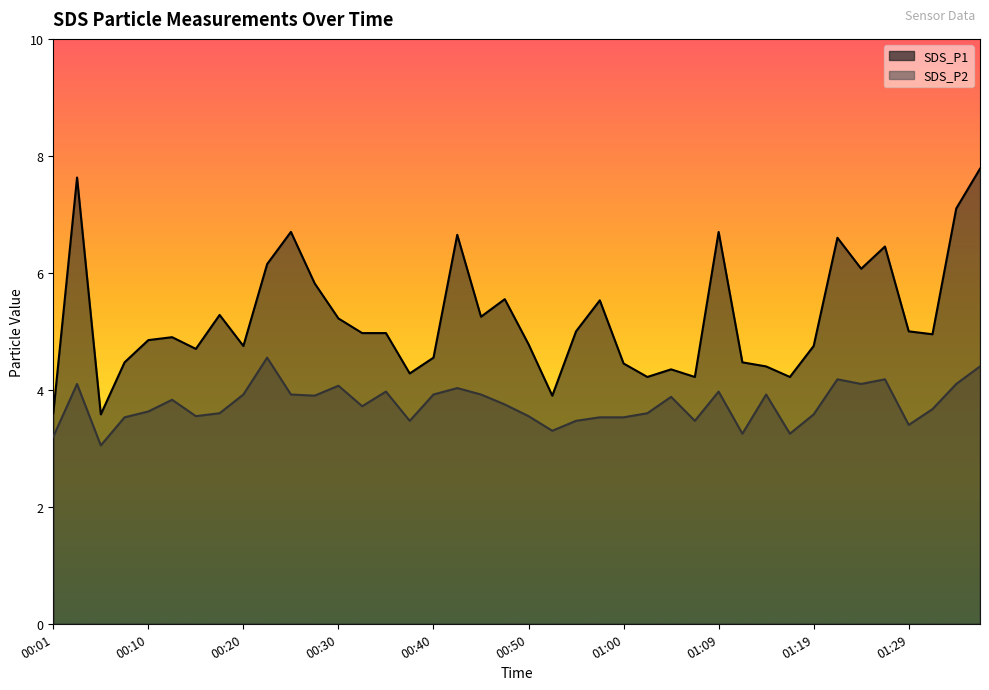

What is the spread (max minus min) of values at 01:14?

0.5